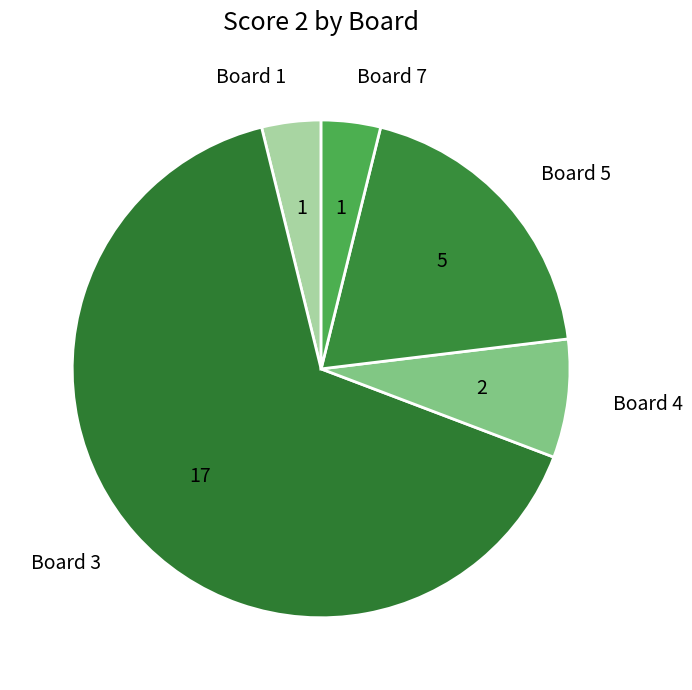

True or false: Board 3 accounts for 65% of the total.

True